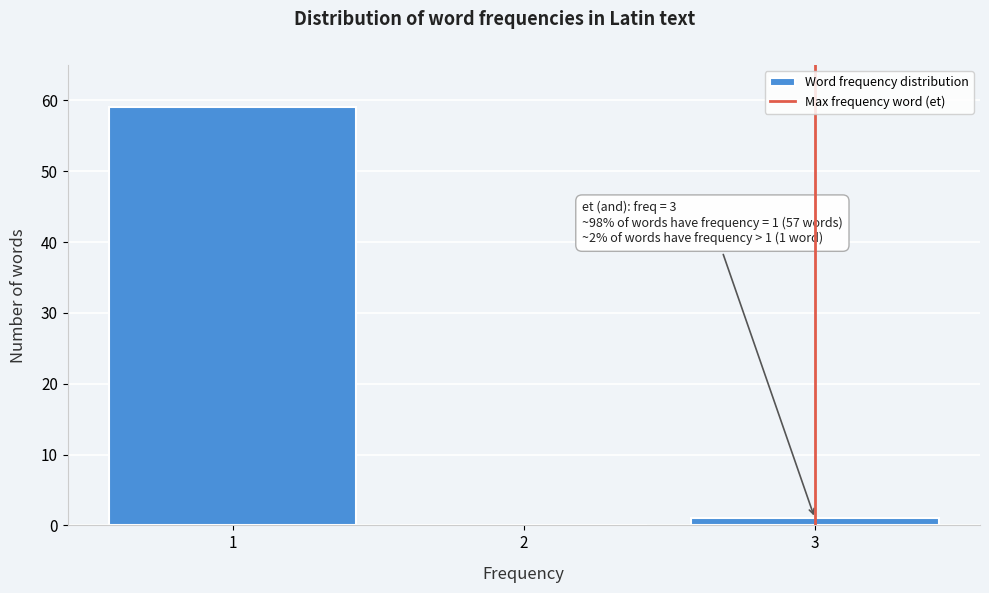

Reading left to right, transcribe all the data shown in this chart.

1=59	2=0	3=1